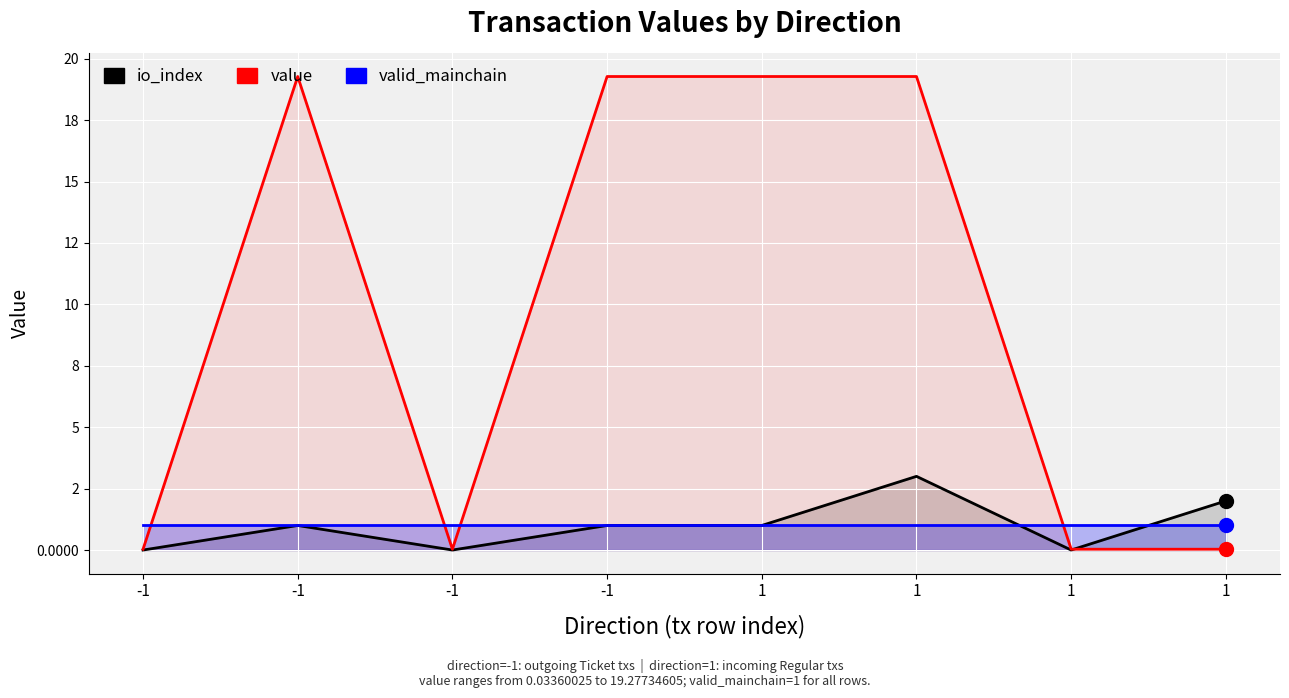

Which series has the largest total across all categories?

value